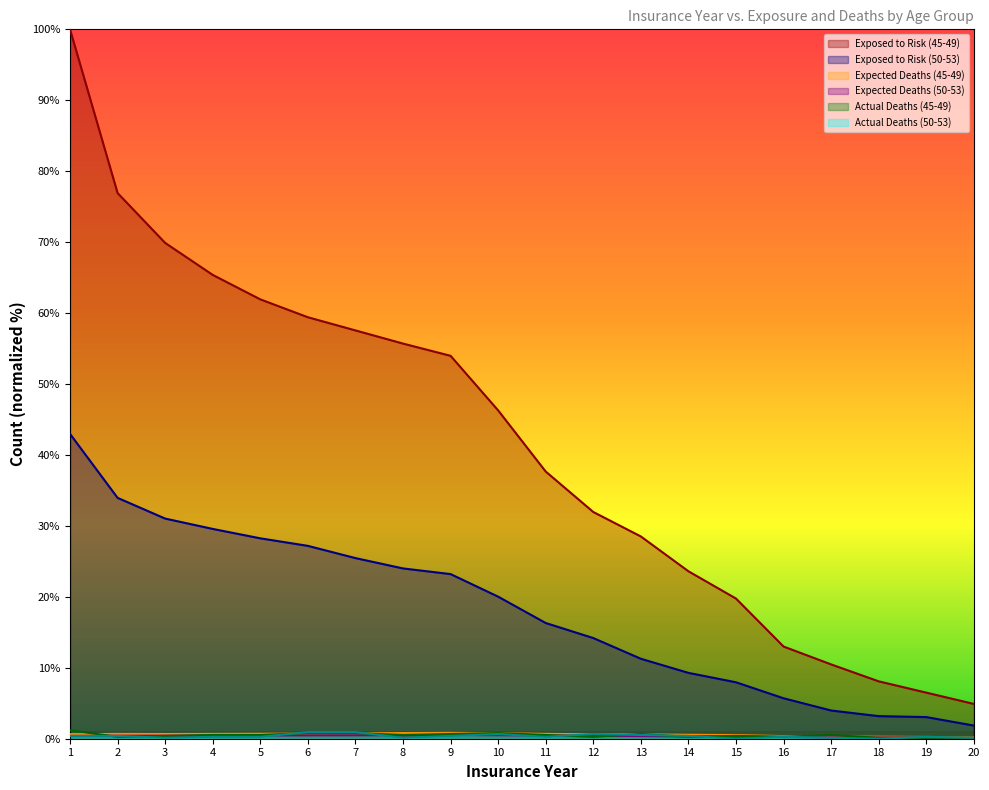

True or false: Exposed to Risk and Expected Deaths (50-53) cross at least once.

False